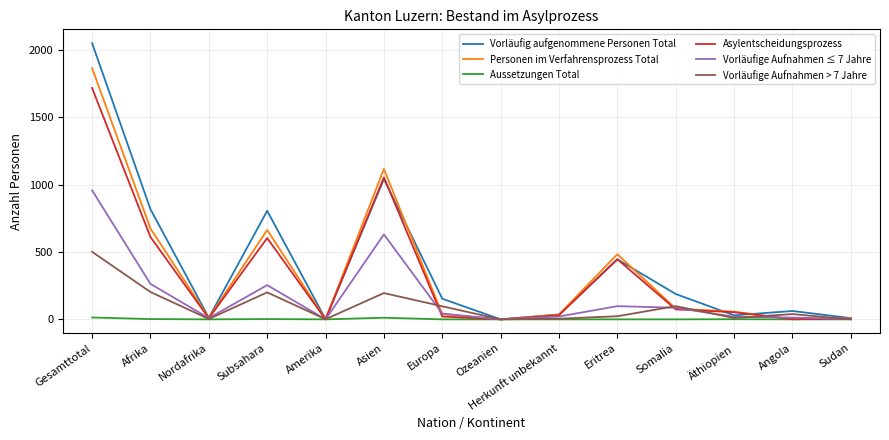

List the series in order of their peak value, lowest first.

Aussetzungen Total, Vorläufige Aufnahmen > 7 Jahre, Vorläufige Aufnahmen ≤ 7 Jahre, Asylentscheidungsprozess, Personen im Verfahrensprozess Total, Vorläufig aufgenommene Personen Total